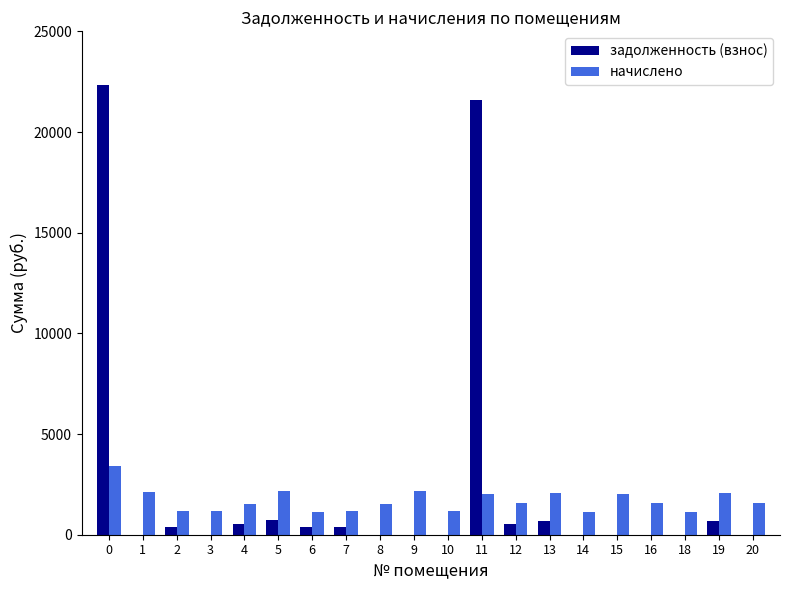

Between 10 and 11, which series saw the biggest shift?

задолженность (взнос)